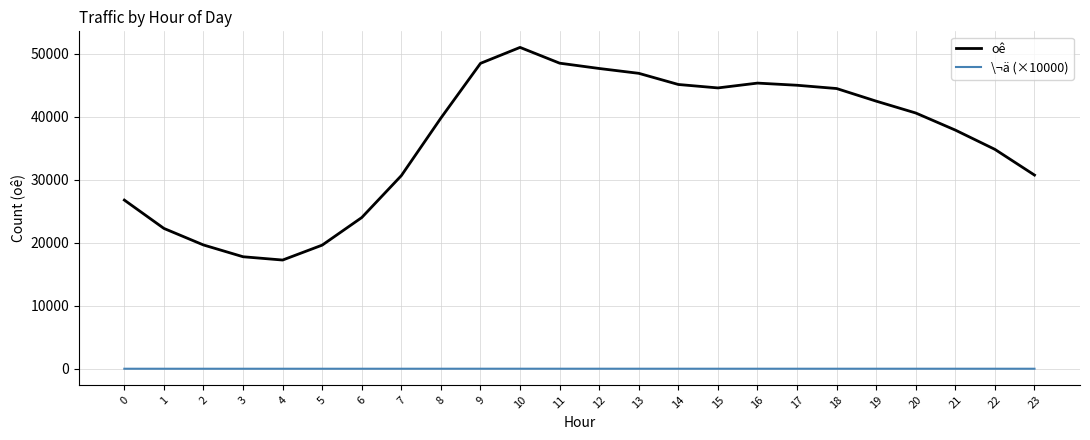

How many interior local valleys does the oê series have?

2